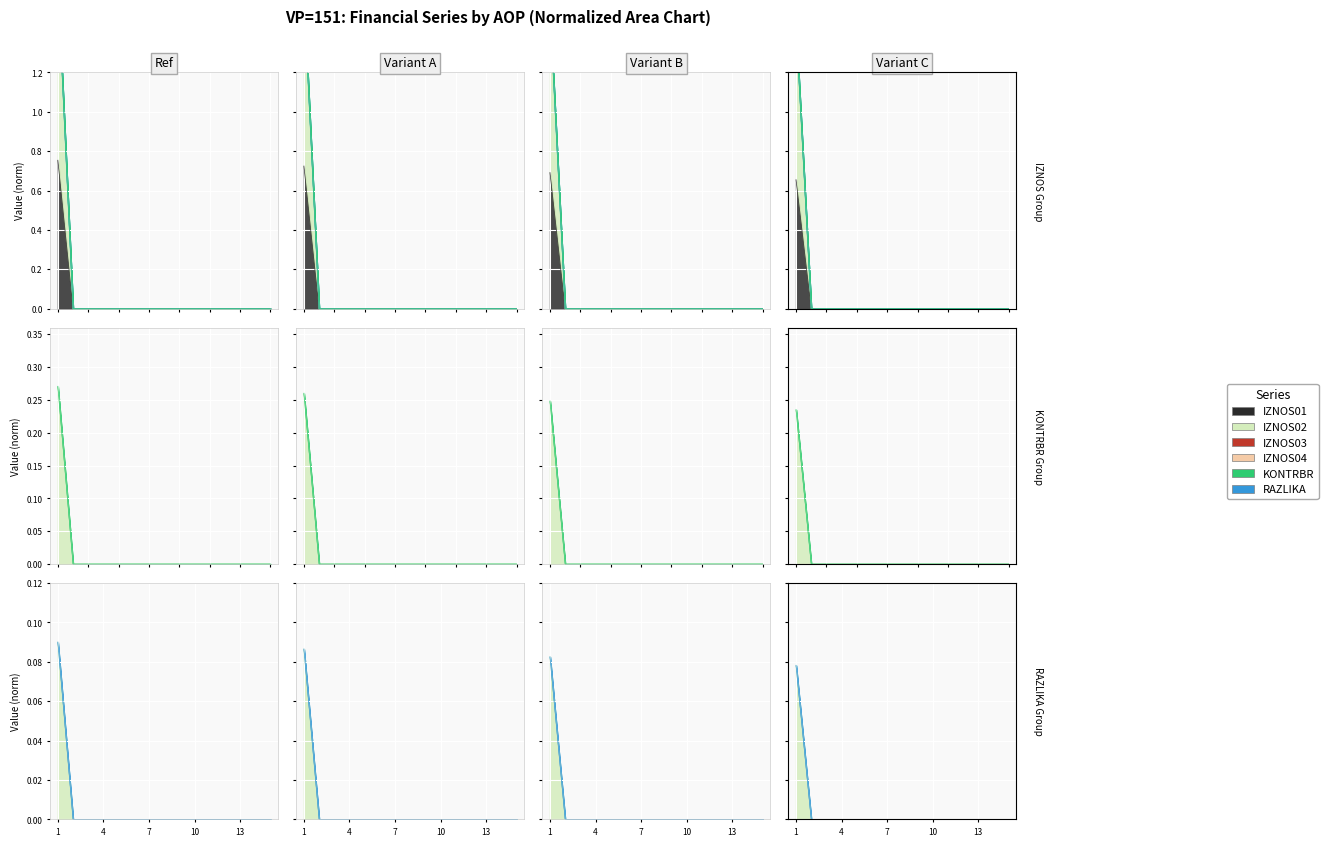

At how many categories does at least one series exceed 0?

1